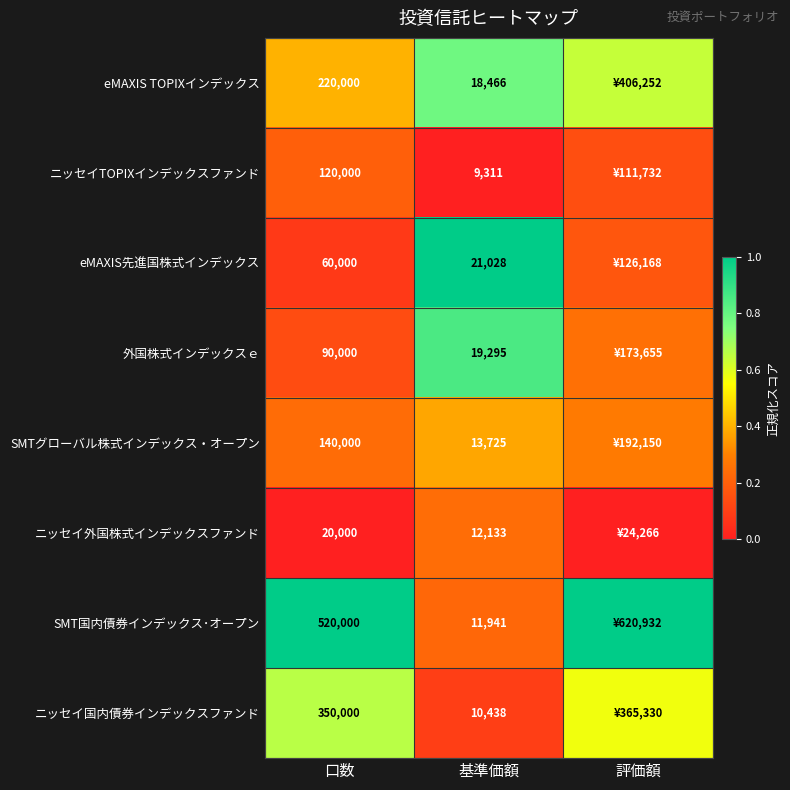

True or false: ニッセイ国内債券インデックスファンド has a value of 0.0 at 基準価額.

False